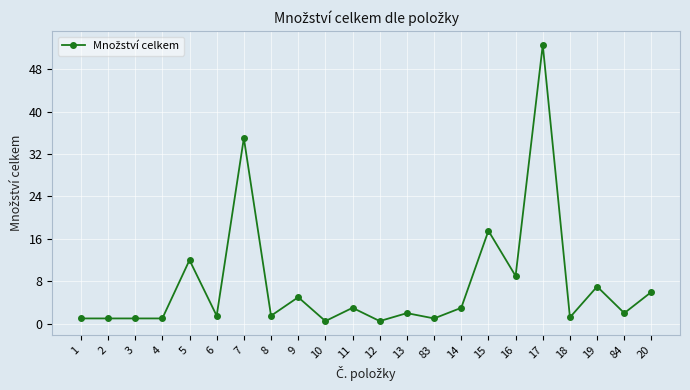

Count the number of data series in this chart.

1